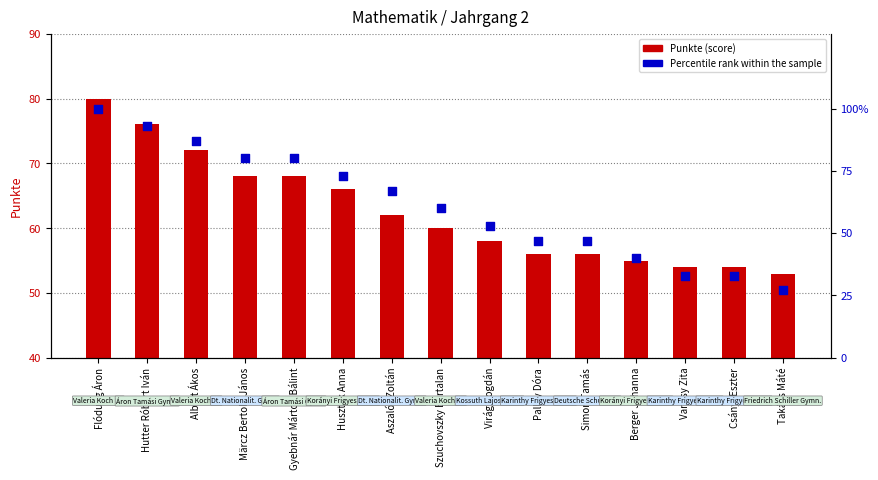

Is the value of Percentile rank within the sample at Szuchovszky Bertalan greater than the value of Punkte at Gyebnár Márton Bálint?

No